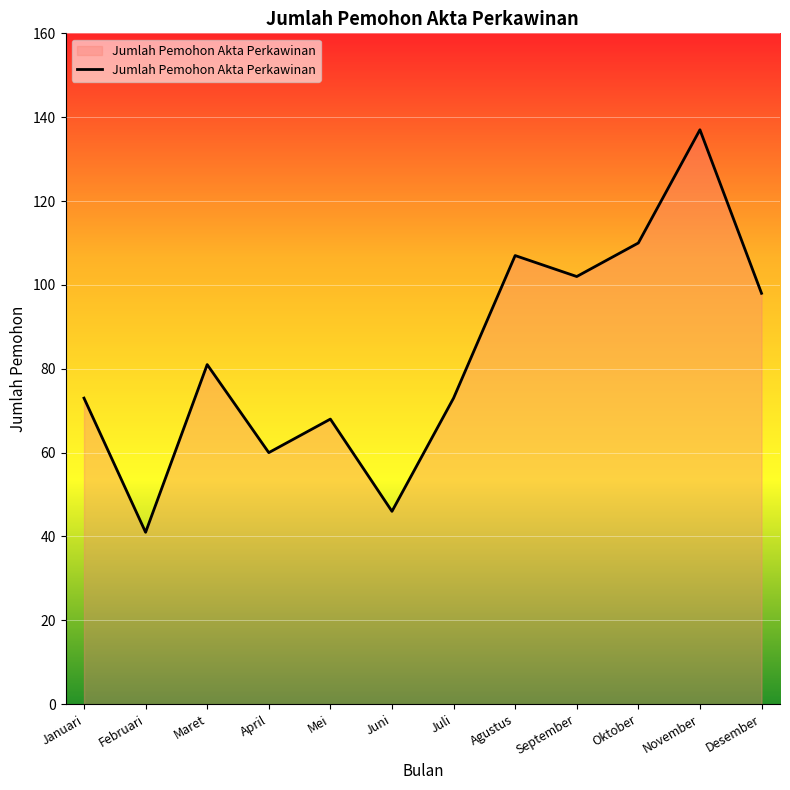

What is the difference between the values at Desember and Maret?

17